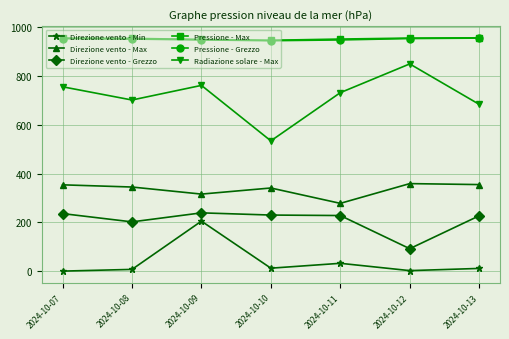

Where is Direzione vento - Grezzo nearest to the value 165?

2024-10-08